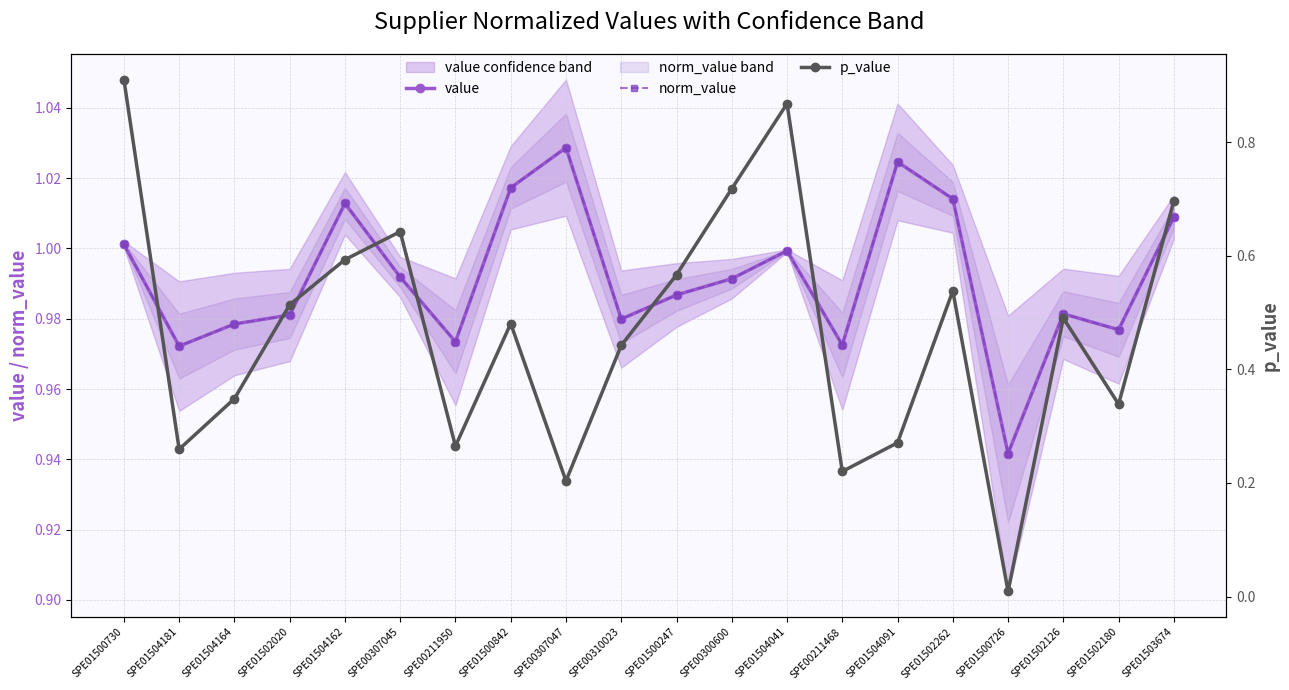

What is the spread (max minus min) of values at SPE00211468?

0.8